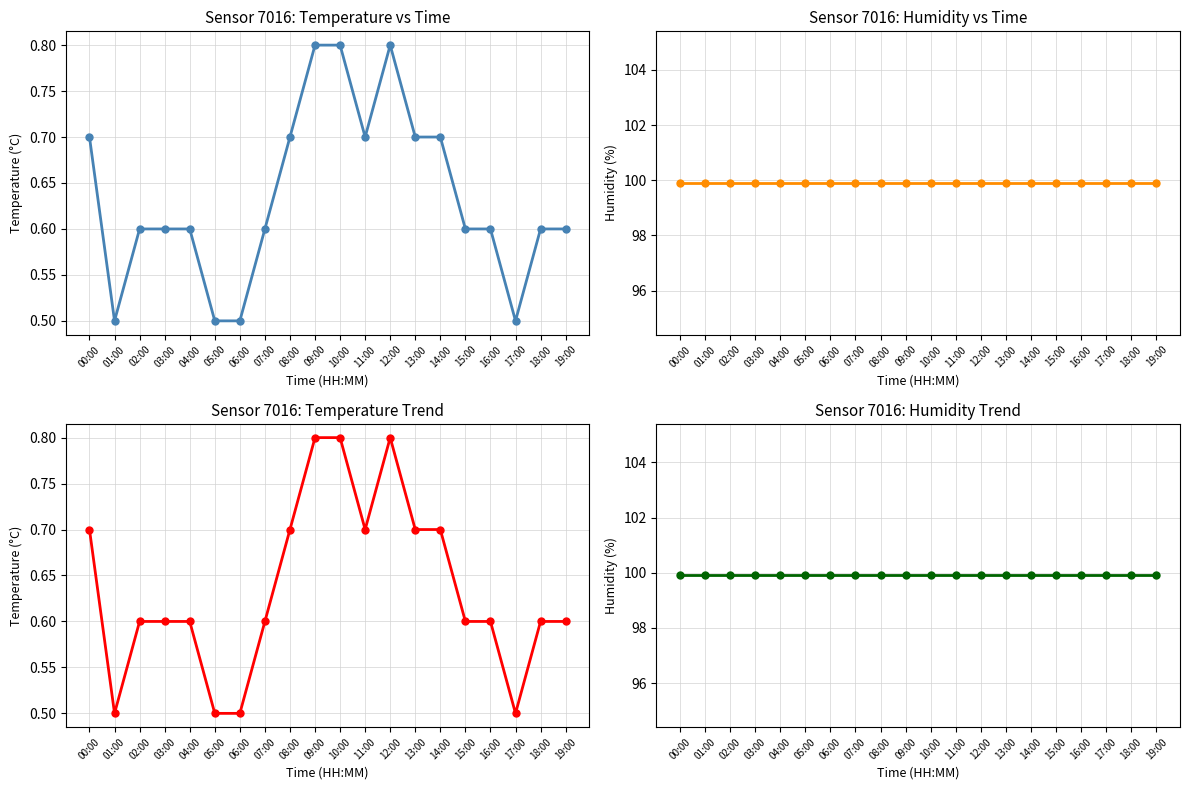

Rank the series by their maximum value, from highest to lowest.

humidity, temperature